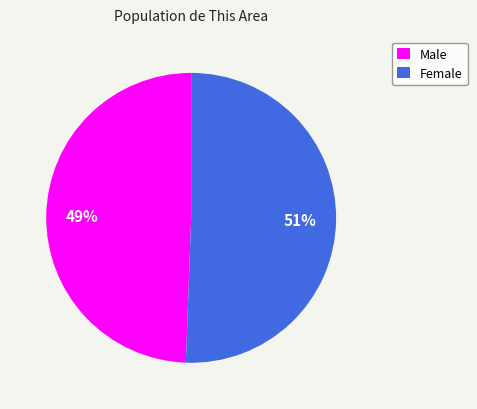

Rank the categories by value from lowest to highest.

Male, Female